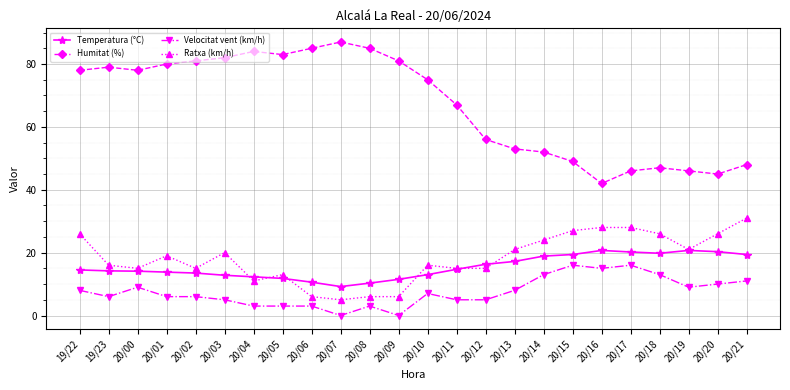

True or false: Ratxa (km/h) and Humitat (%) cross at least once.

False